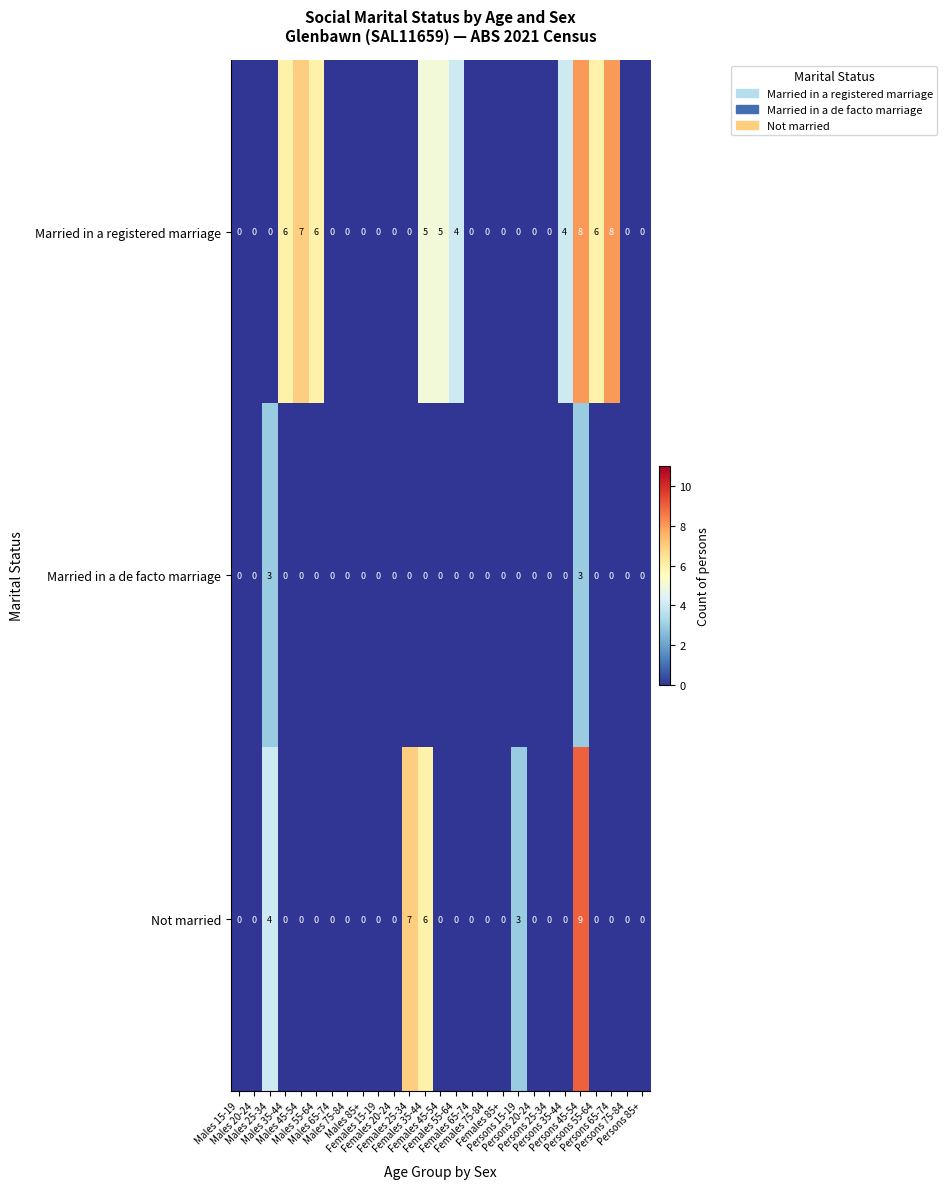

Which series has the largest total across all categories?

Married in a registered marriage